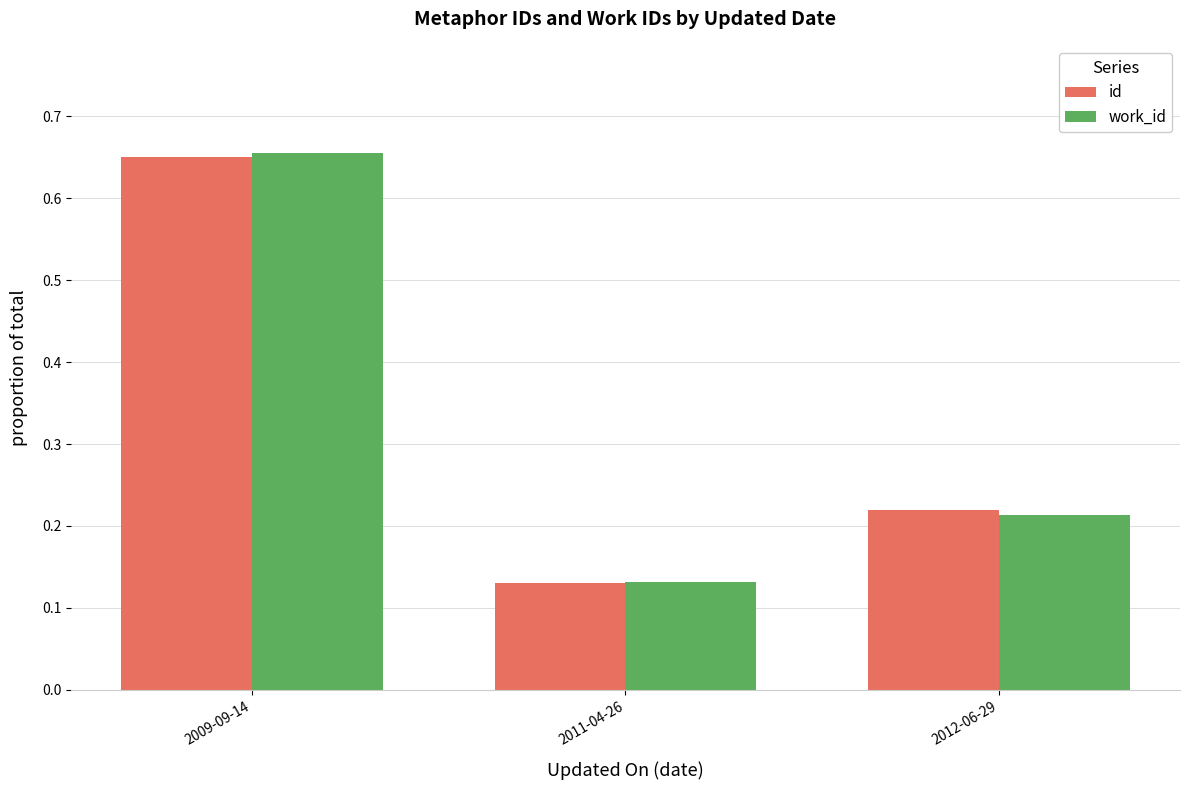

At which label does id reach its peak?

2009-09-14